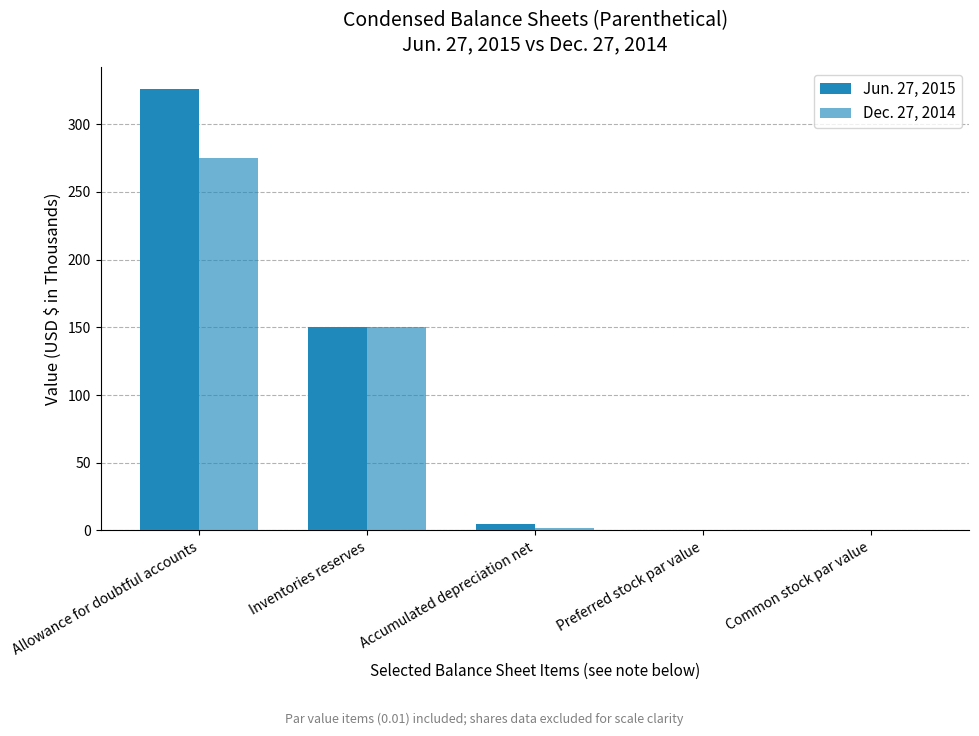

Which category has the highest value in the Jun. 27, 2015 series?

Allowance for doubtful accounts